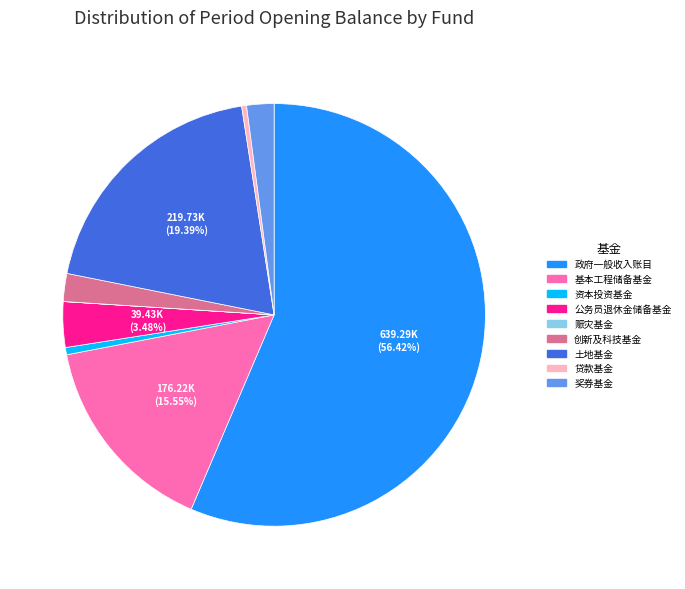

Is it true that 基本工程储备基金 is 23% of the pie?

False